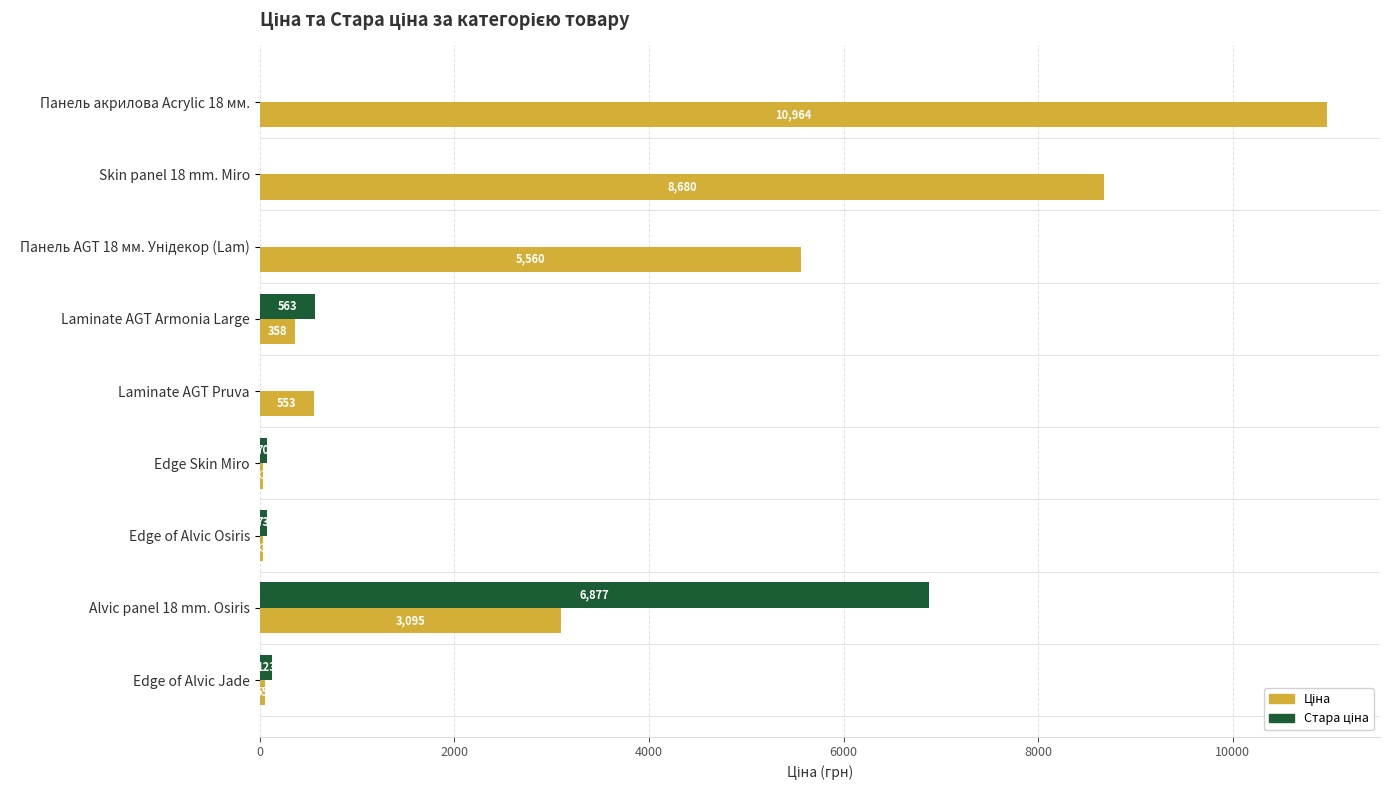

Which label corresponds to the largest value in the chart?

Панель акрилова Acrylic 18 мм.